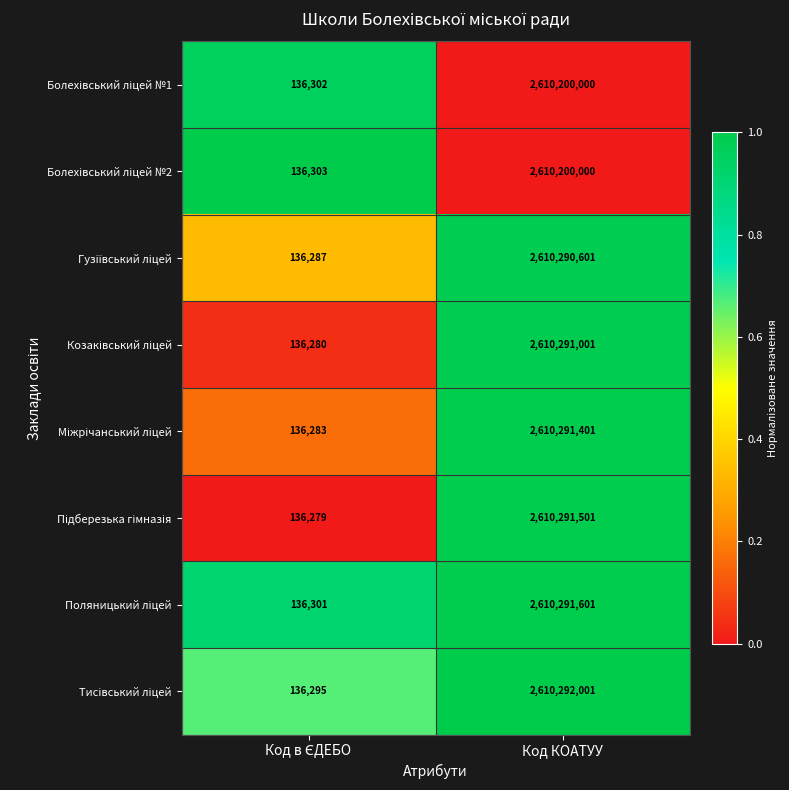

At which category is the sum across all series the highest?

Код КОАТУУ